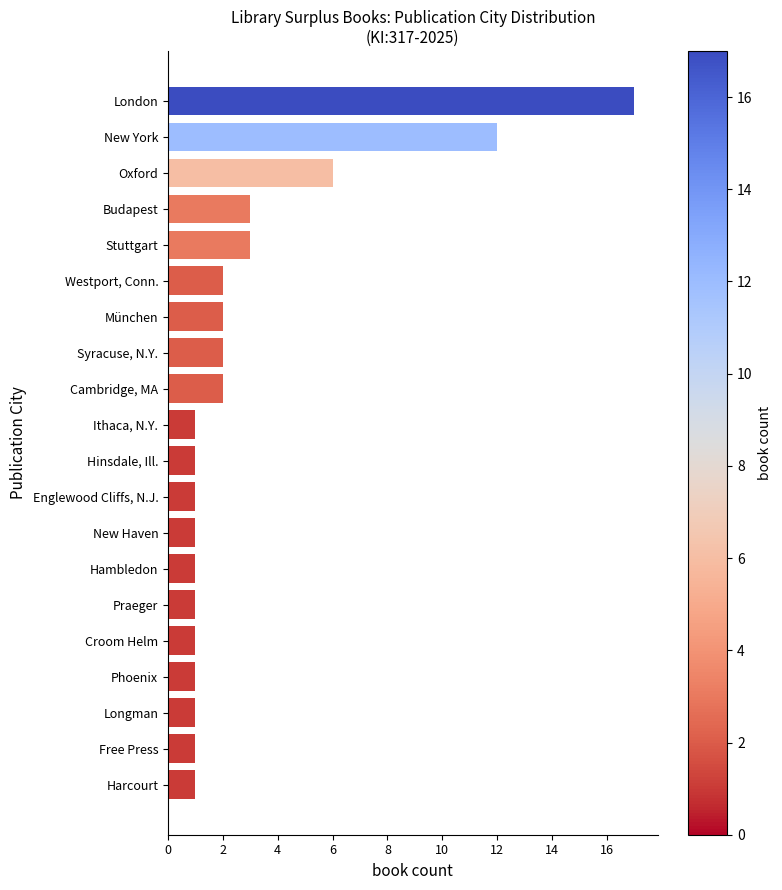

Approximately how many times larger is the value at Englewood Cliffs, N.J. compared to Harcourt?

1.0